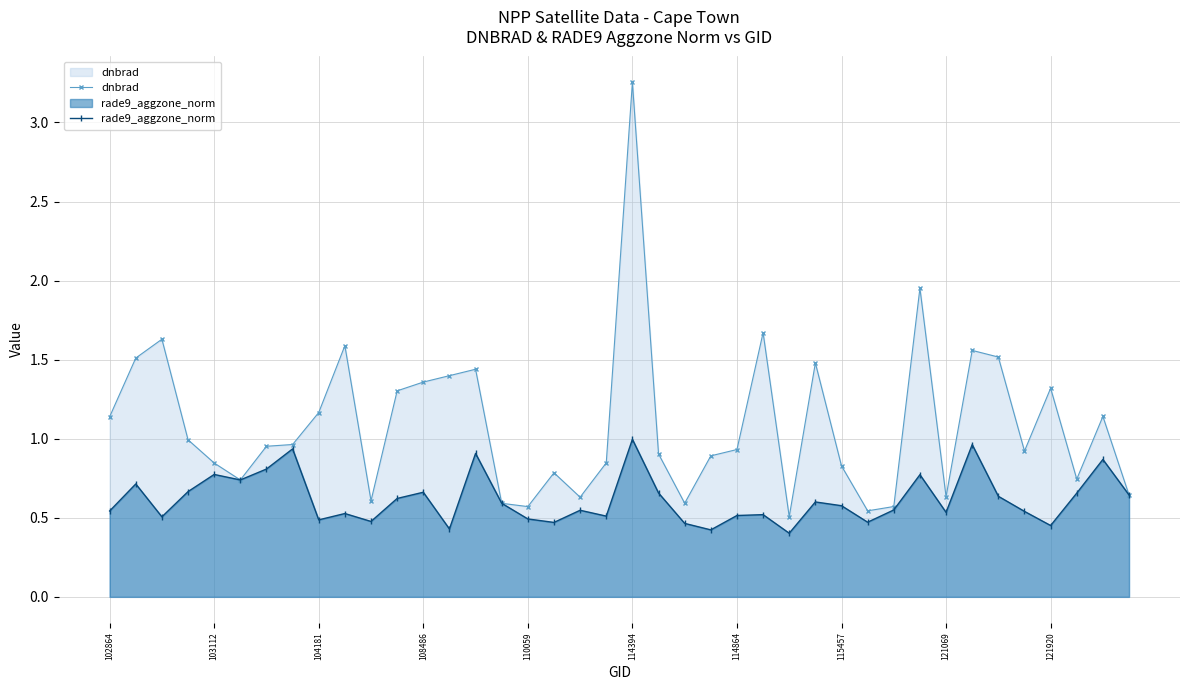

Which category has the highest value in the dnbrad series?

114394